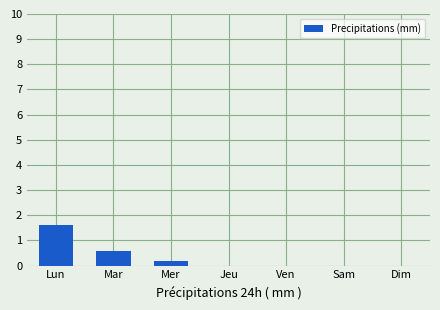

Reading right to left, list all the values displayed in this chart.

Dim=0.0	Sam=0.0	Ven=0.0	Jeu=0.0	Mer=0.2	Mar=0.6	Lun=1.6